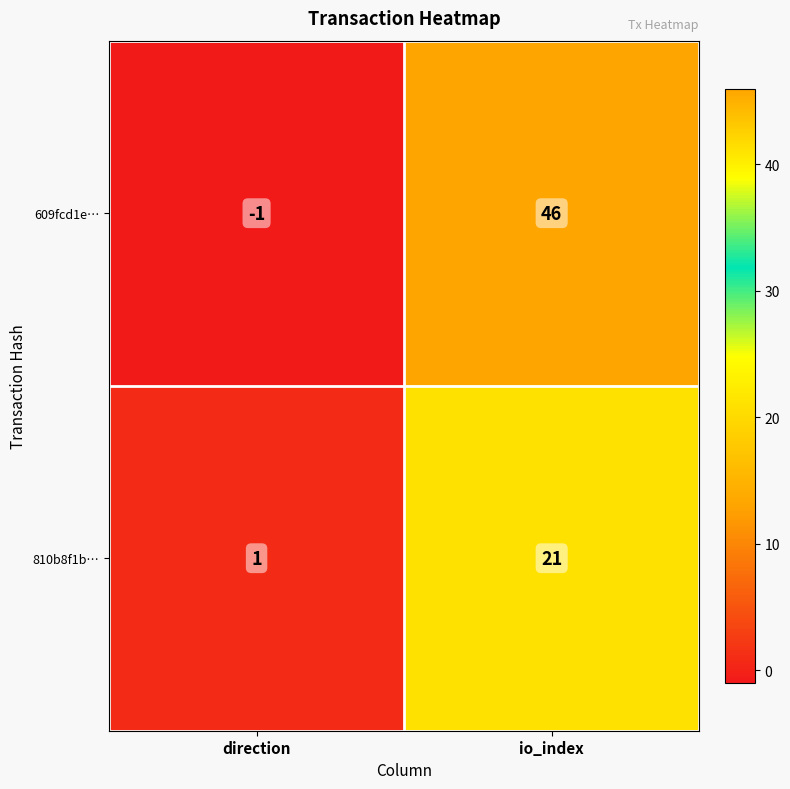

What is the difference between the maximum and minimum values in the 609fcd1e… series?

47